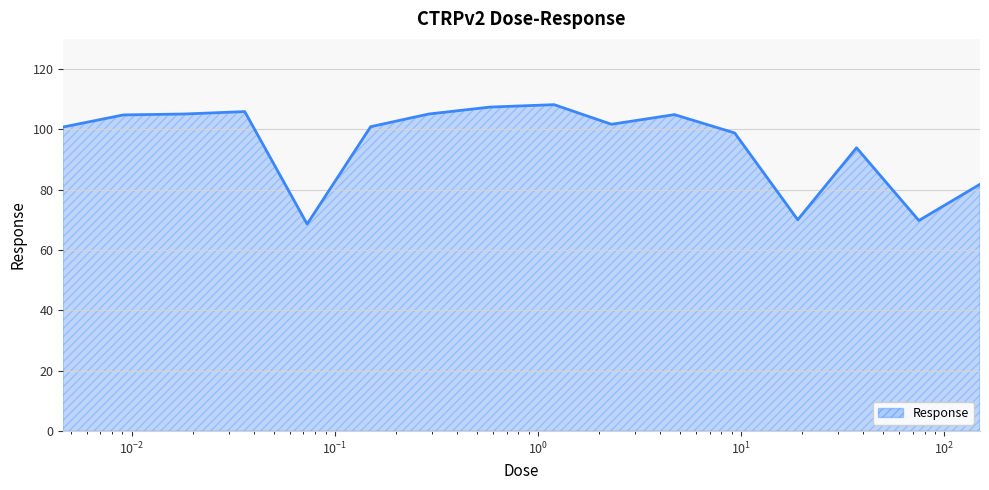

What is the minimum value shown in the chart?

68.6